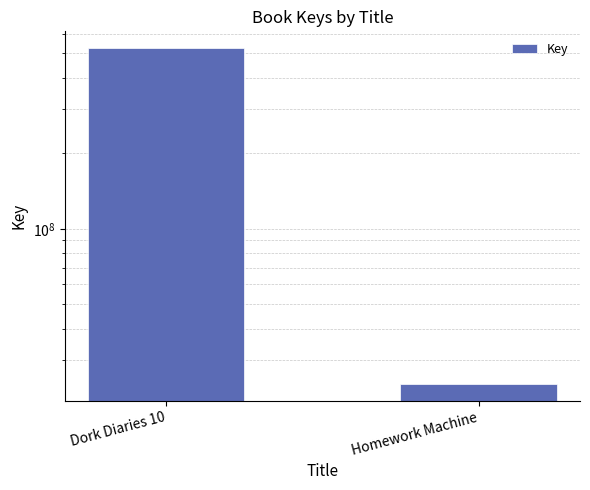

List the labels in order of value, smallest first.

Homework Machine, Dork Diaries 10